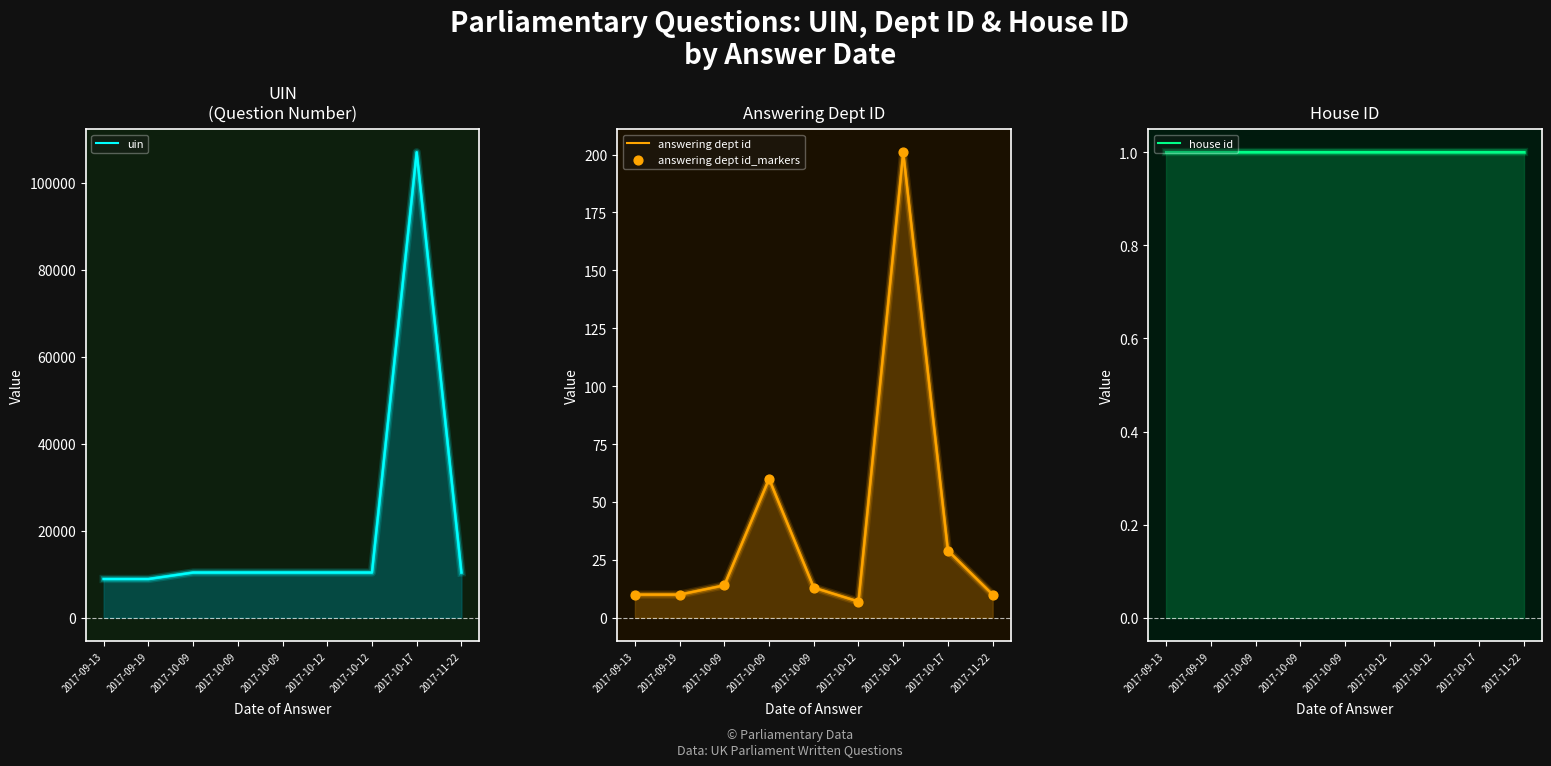

Which series reaches the maximum Y coordinate?

uin